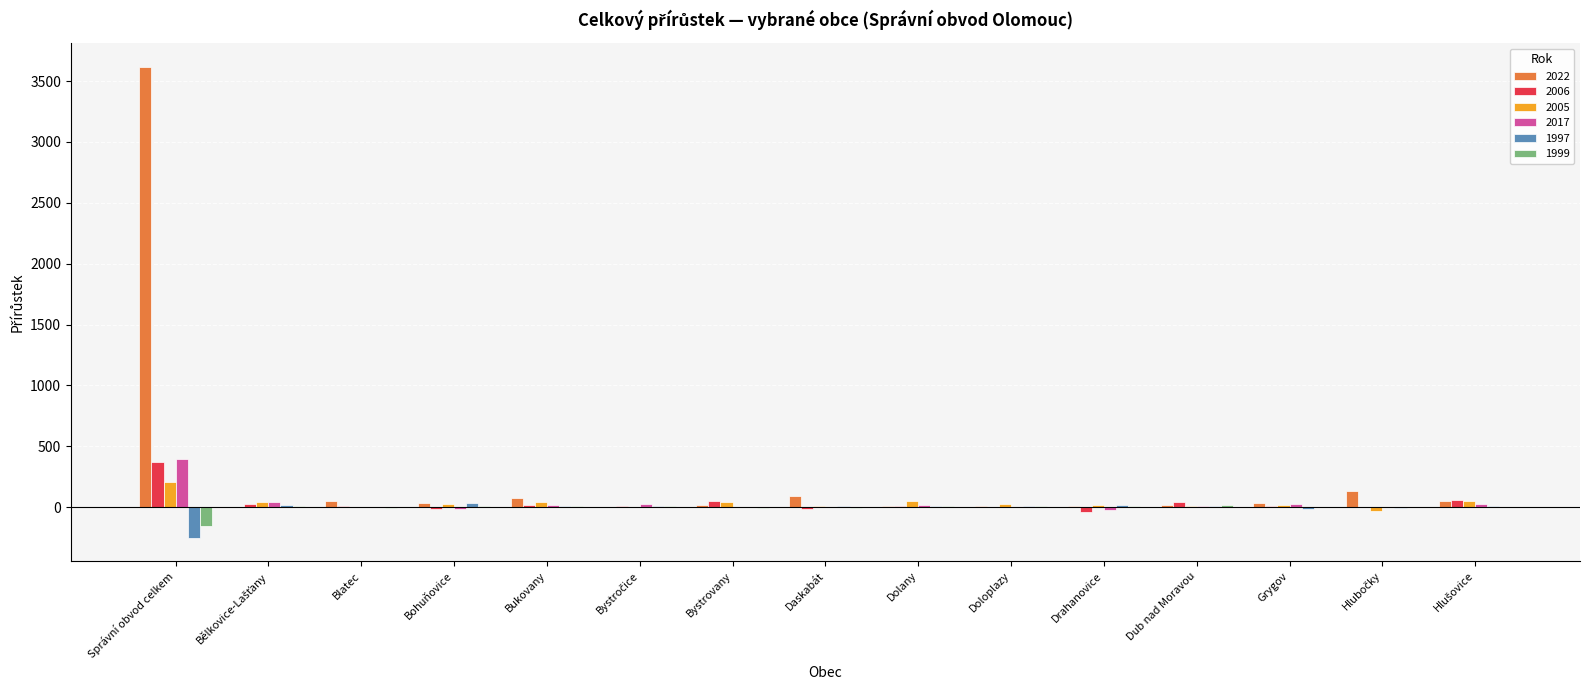

The value of 2022 at Daskabát is 95. True or false?

True